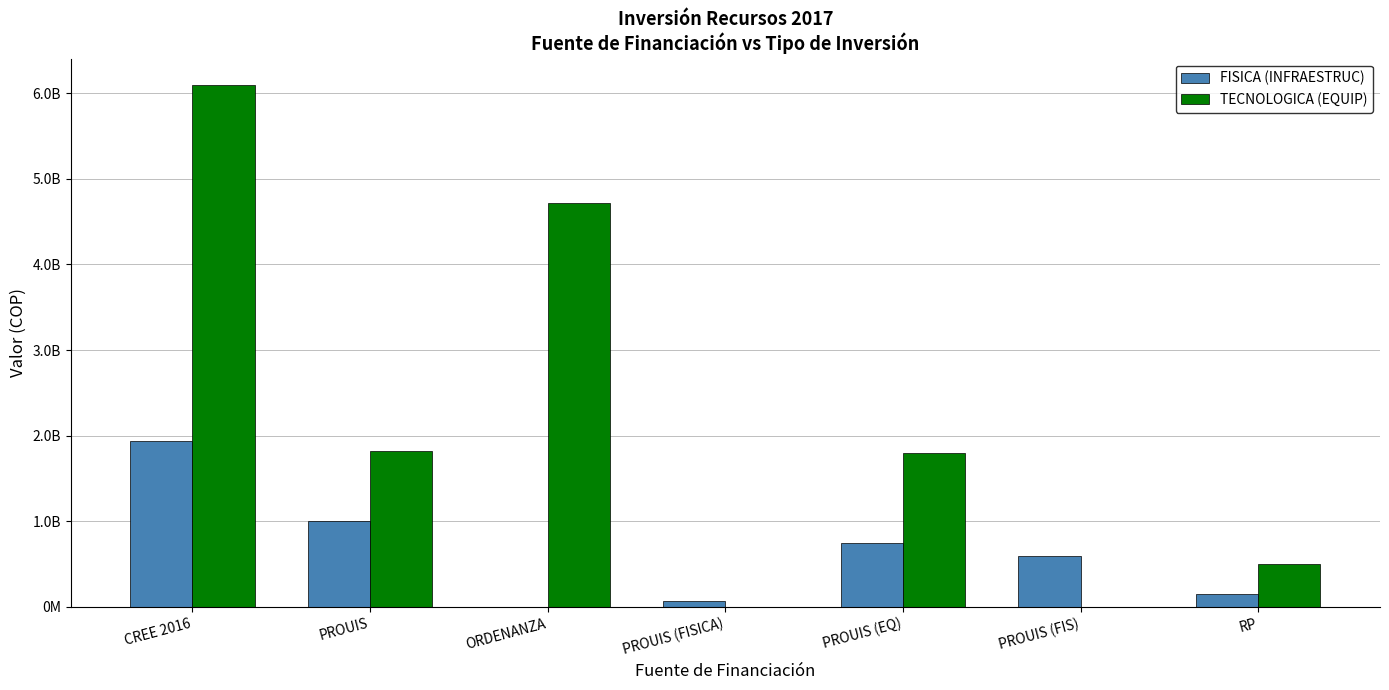

What are all the series names shown in the legend?

FISICA (INFRAESTRUC), TECNOLOGICA (EQUIP)